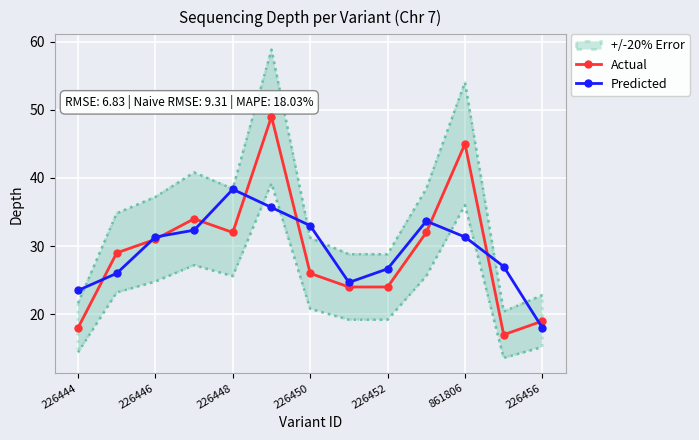

Rank the series by their maximum value, from highest to lowest.

Actual, Predicted